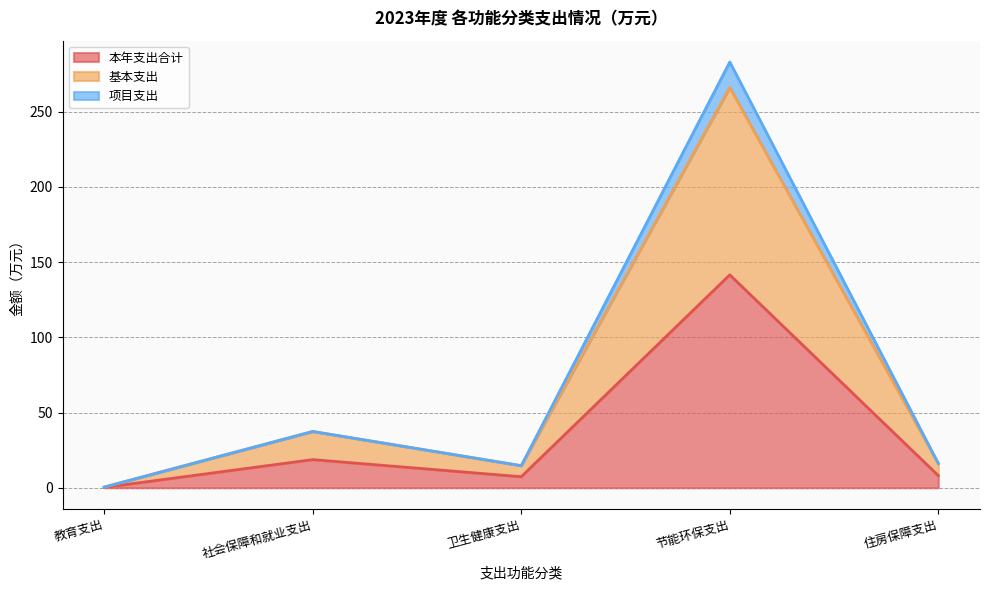

Rank the categories by 本年支出合计 value from lowest to highest.

教育支出, 卫生健康支出, 住房保障支出, 社会保障和就业支出, 节能环保支出